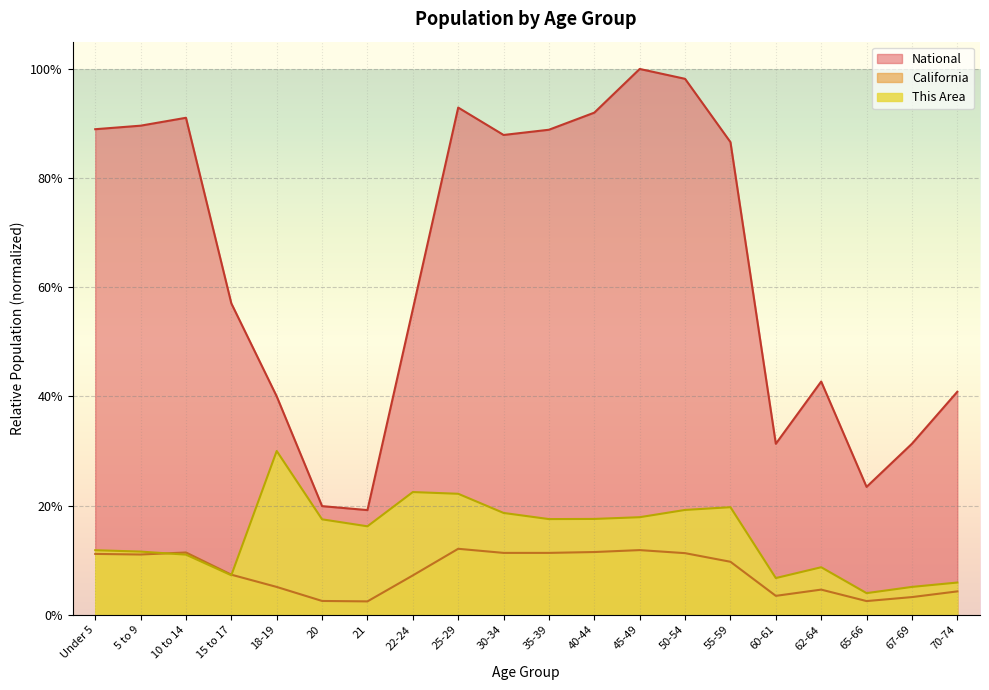

Between 70-74 and 10 to 14, which is larger?

10 to 14